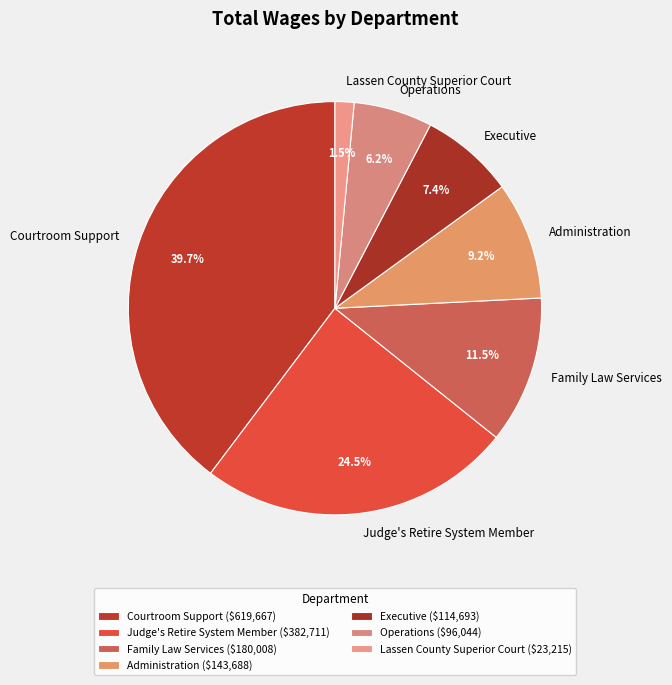

Does any single category account for the majority?

No